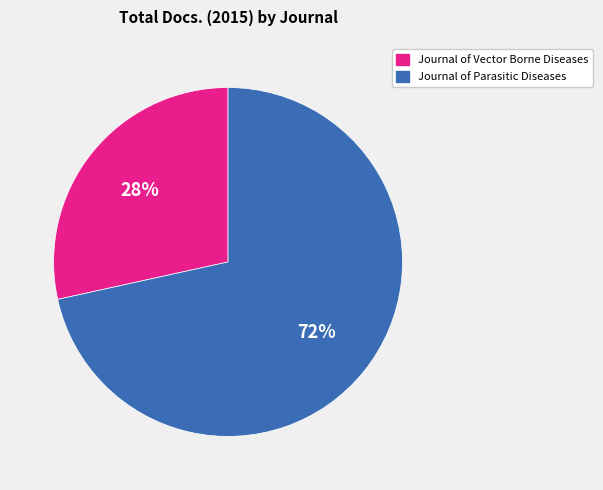

Is the sum of Journal of Parasitic Diseases and Journal of Vector Borne Diseases greater than half?

Yes